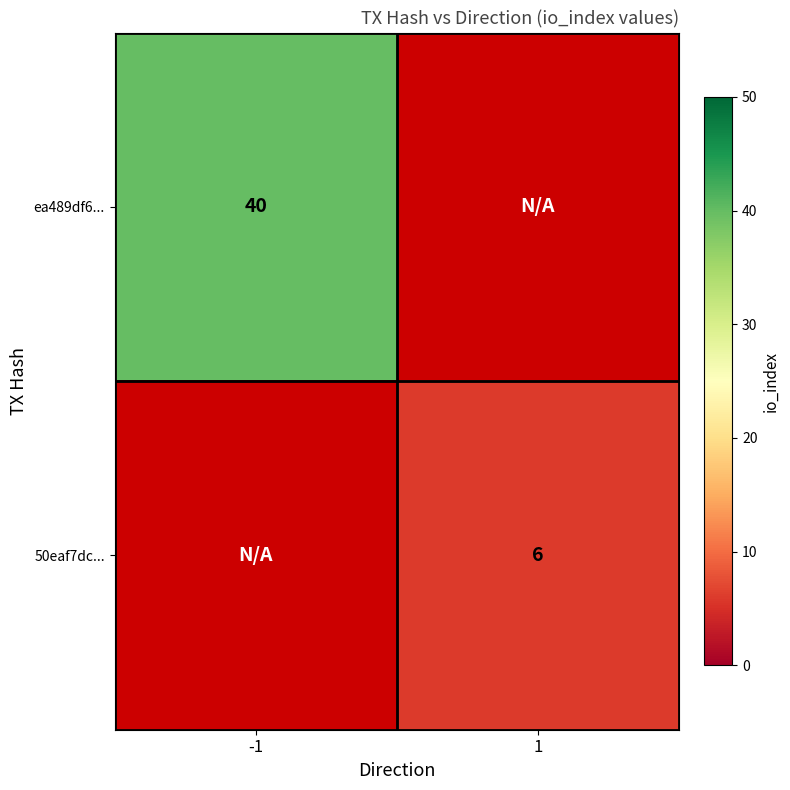

At how many categories does at least one series exceed 32?

1